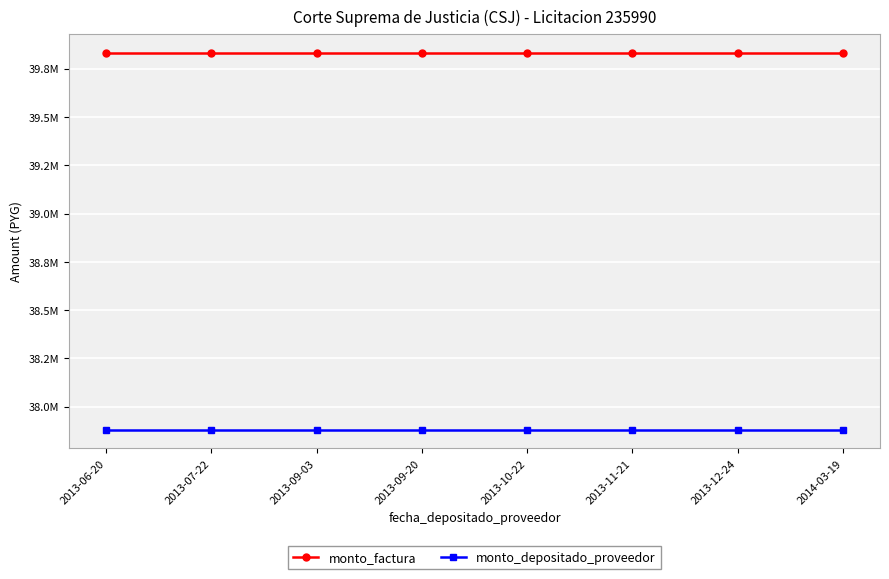

Reading right to left, what are all the values shown in this chart?

monto_factura: 39834000	39834000	39834000	39834000	39834000	39834000	39834000	39834000
monto_depositado_proveedor: 37881409	37881409	37881409	37881409	37881409	37881409	37881409	37881409